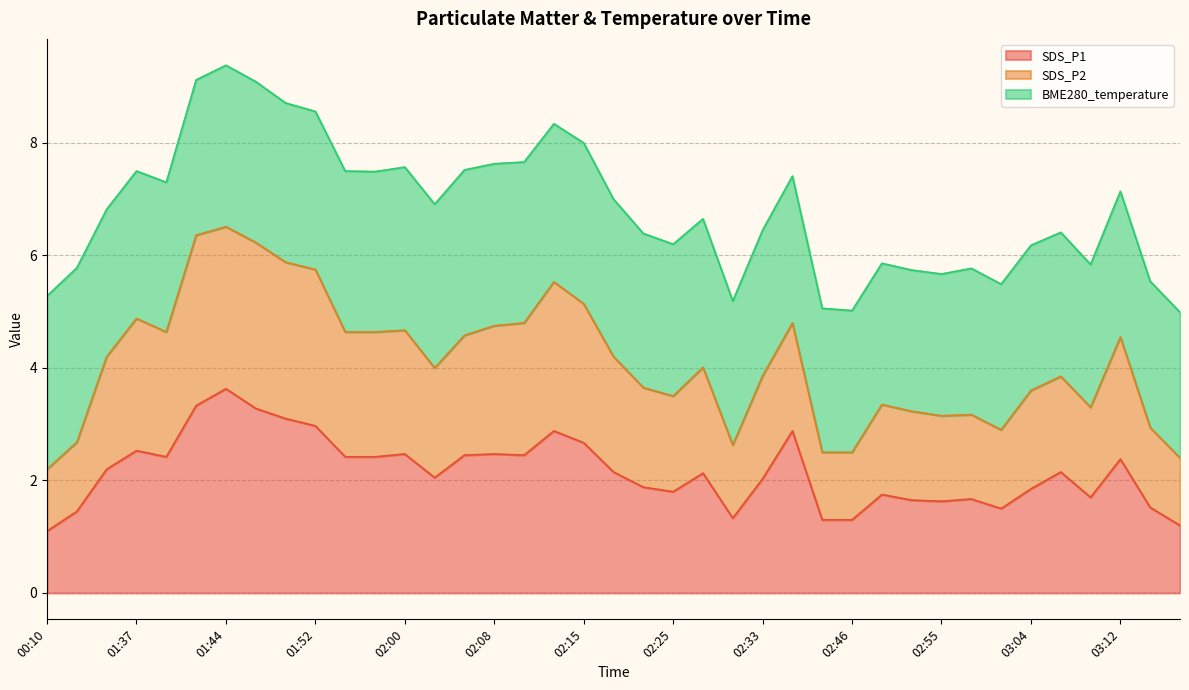

At which label does SDS_P1 reach its peak?

01:44